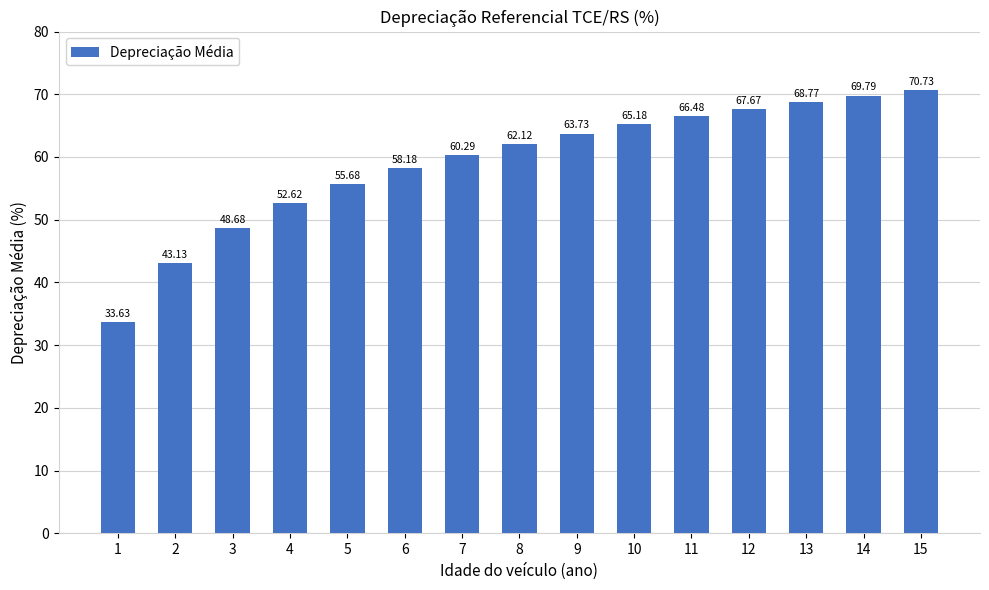

Is it true that the value at 1 is 22.9?

False